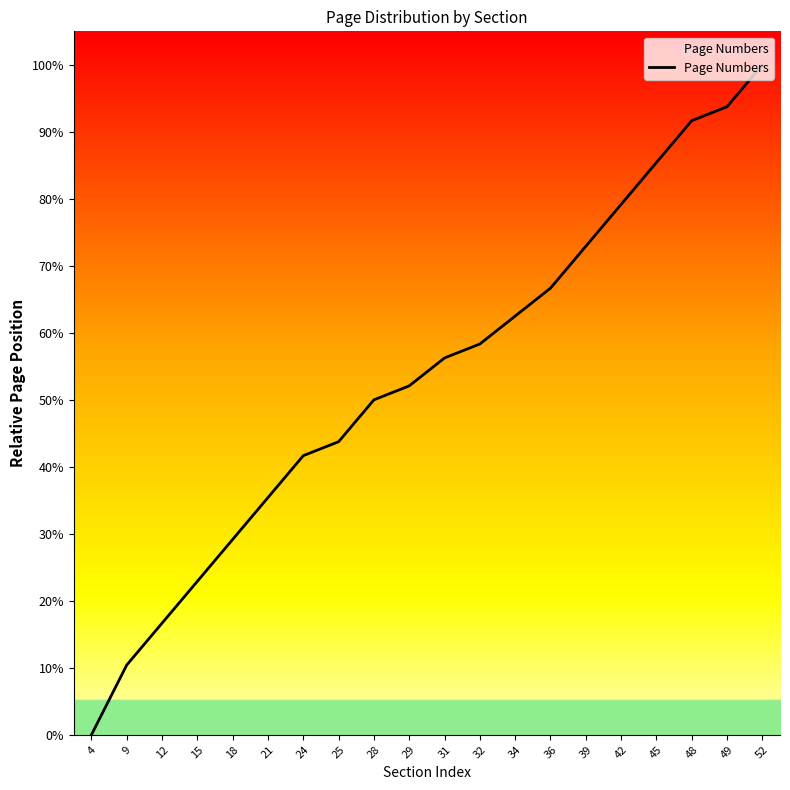

Reading right to left, what are all the values shown in this chart?

52=100.0	49=93.8	48=91.7	45=85.4	42=79.2	39=72.9	36=66.7	34=62.5	32=58.3	31=56.2	29=52.1	28=50.0	25=43.8	24=41.7	21=35.4	18=29.2	15=22.9	12=16.7	9=10.4	4=0.0